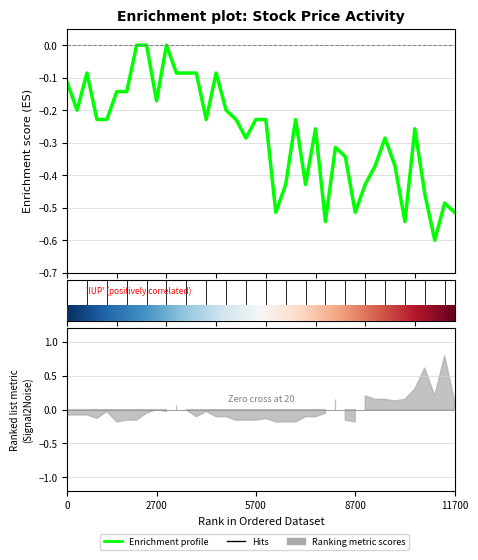

At which label is the value closest to 0?

7